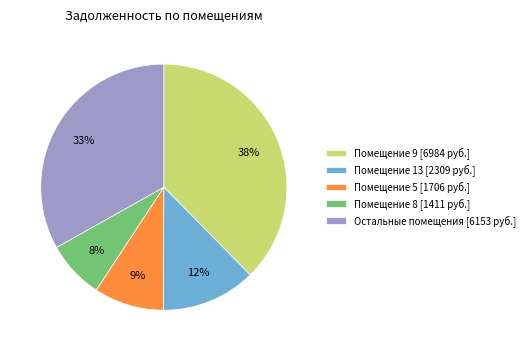

Is it true that Остальные помещения [6153 руб.] is 33% of the pie?

True